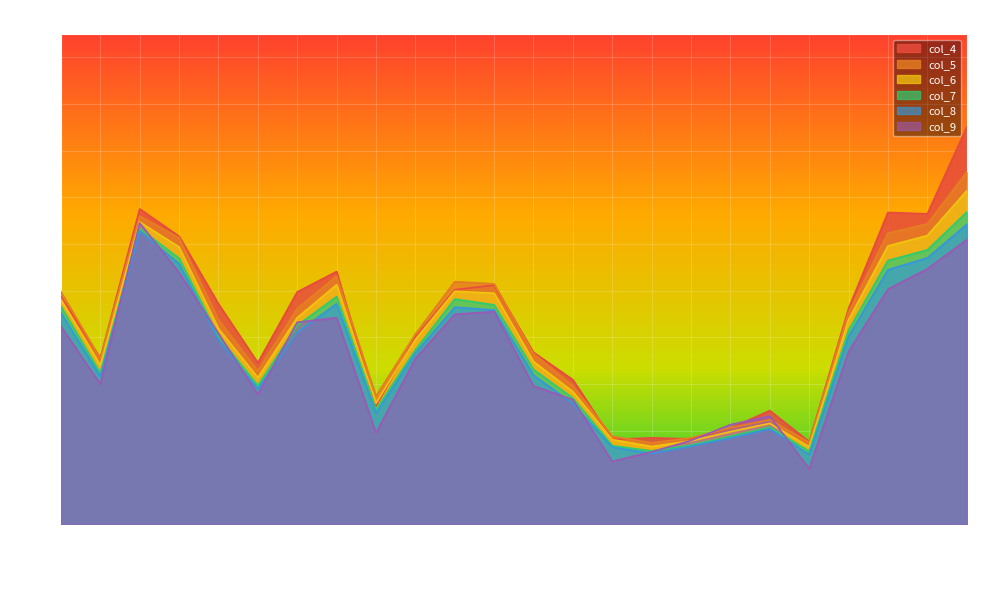

The value of col_6 at 18:00 is 0.0. True or false?

True